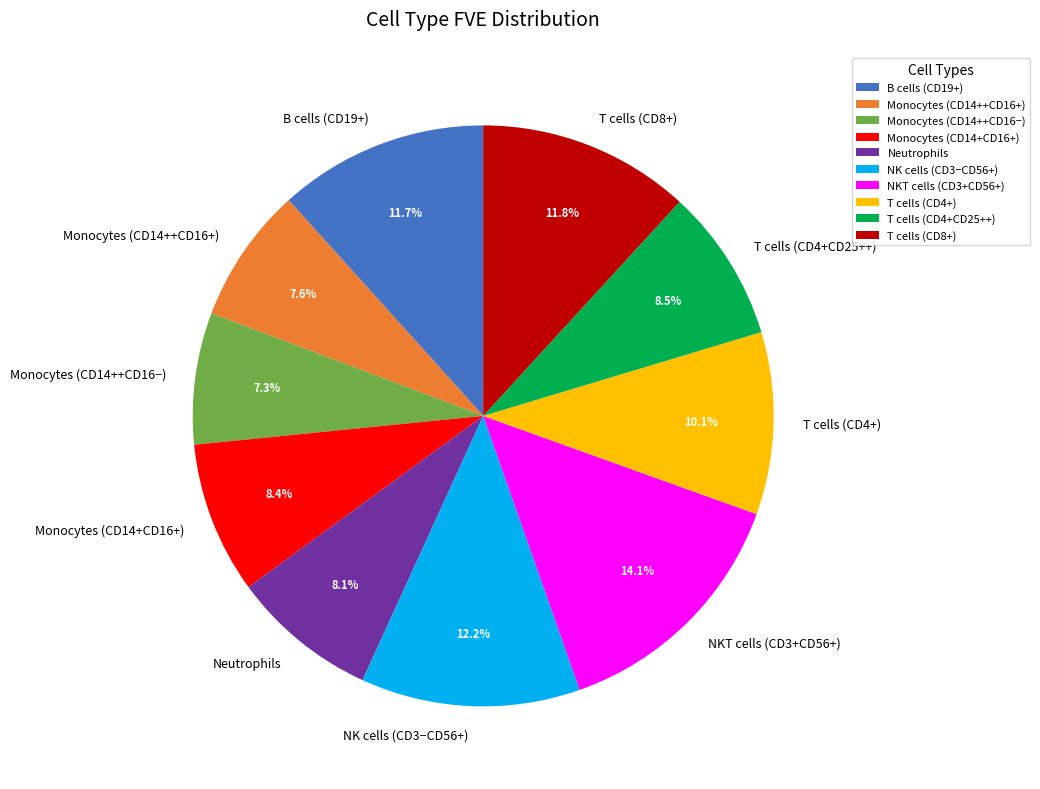

Does any single category account for the majority?

No